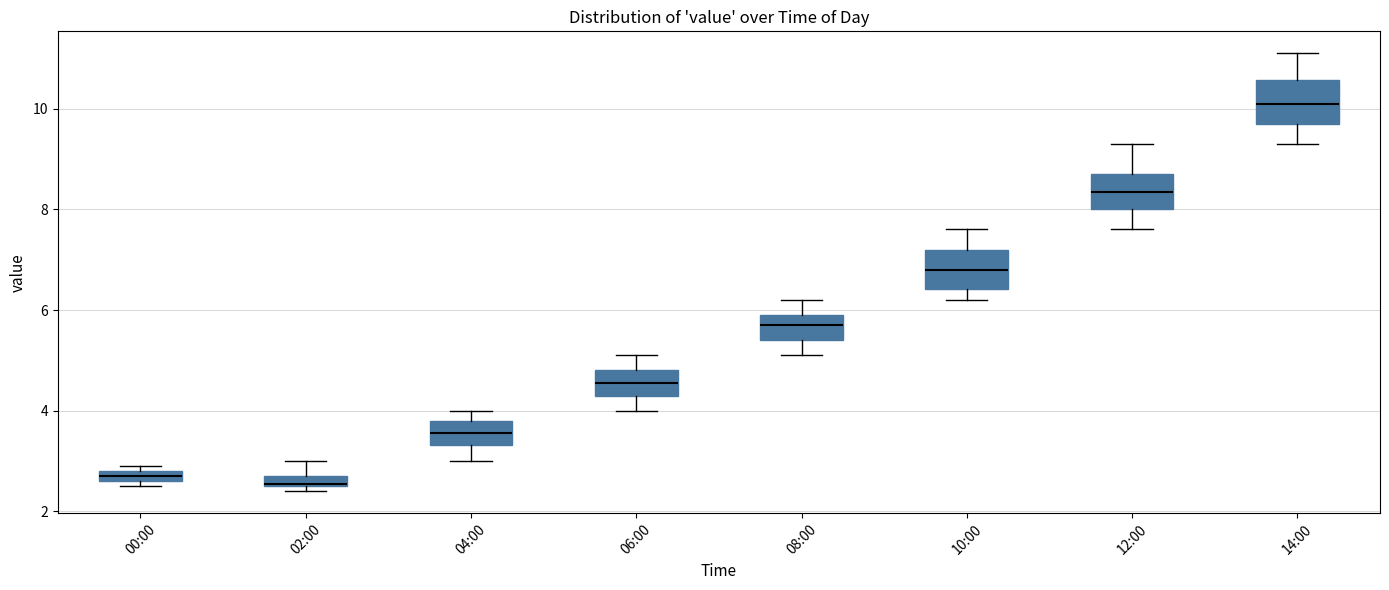

Where does the upper whisker of the box for 12:00 end on the y-axis? The values are not printed on the chart, so give them approximately, as read against the axis.

9.4